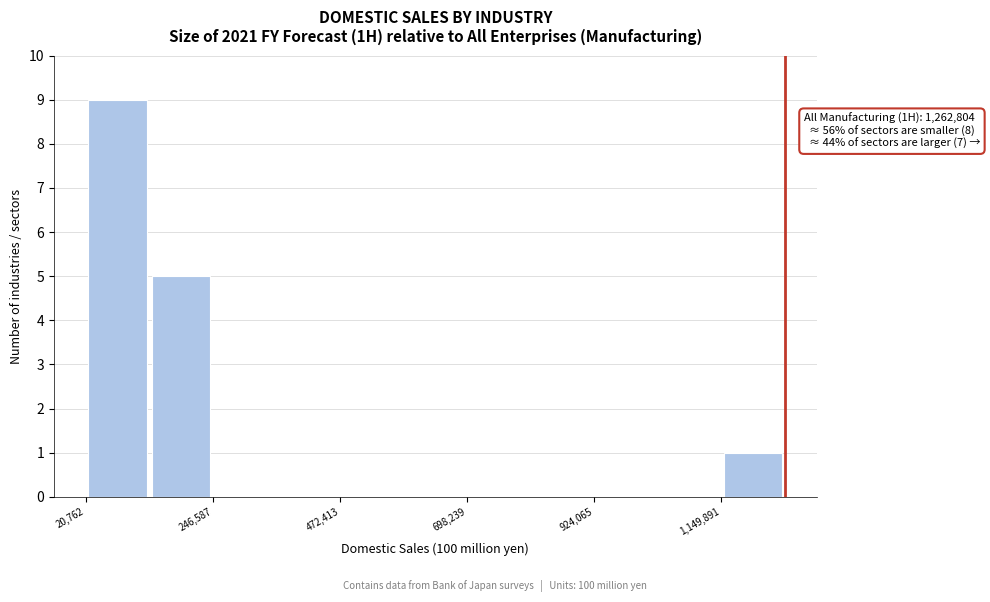

Around what value on the x-axis is the tallest bar? Give the approximate position of its centre, as read against the axis.

100000